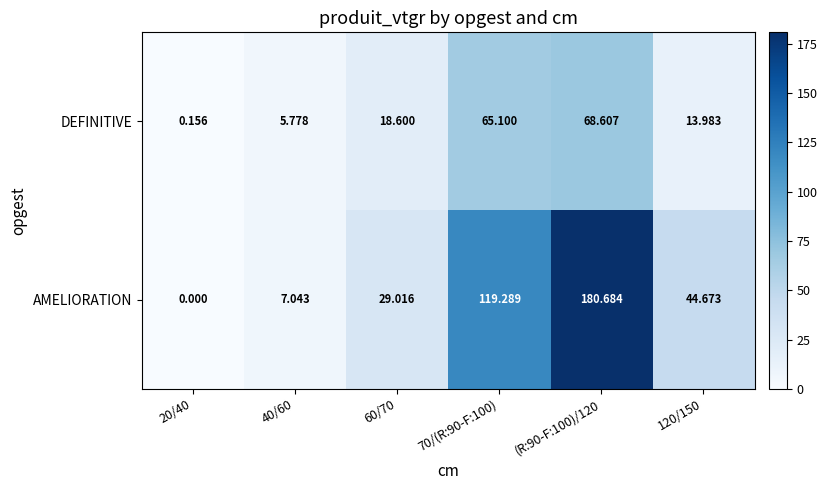

What is the greatest value displayed?

180.7